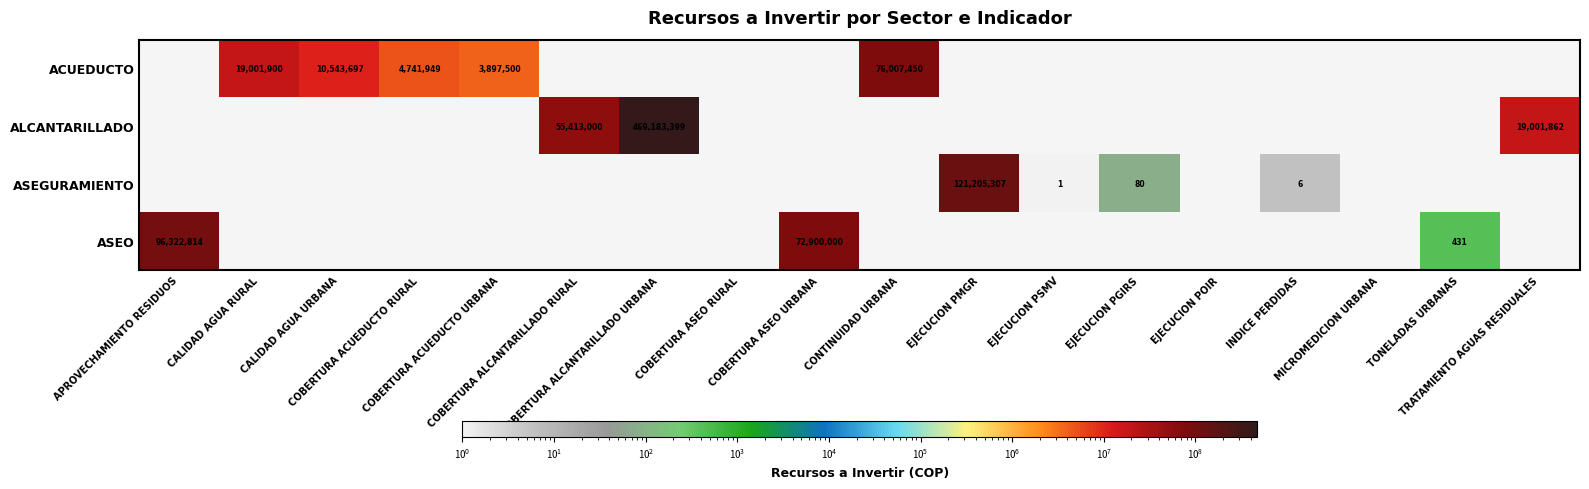

Which label corresponds to the largest value in the chart?

COBERTURA ALCANTARILLADO URBANA